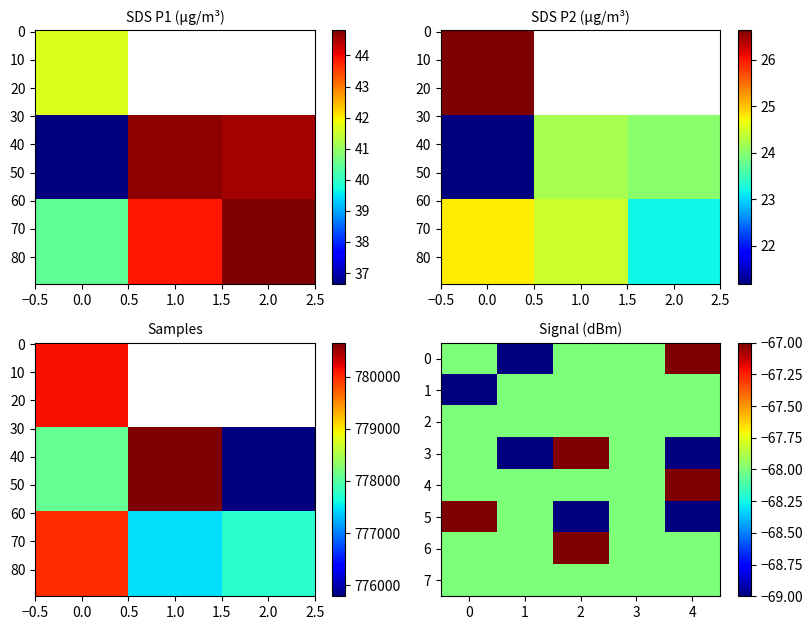

What is the smallest value displayed?

-69.0